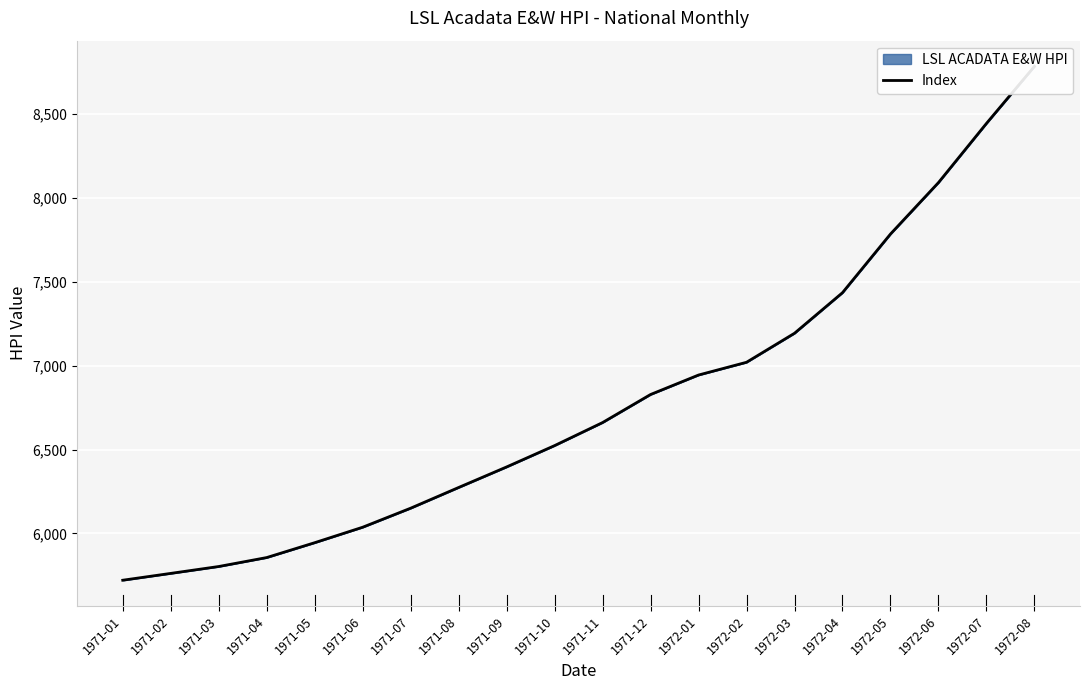

At which category does the chart reach its minimum across all series?

1971-01